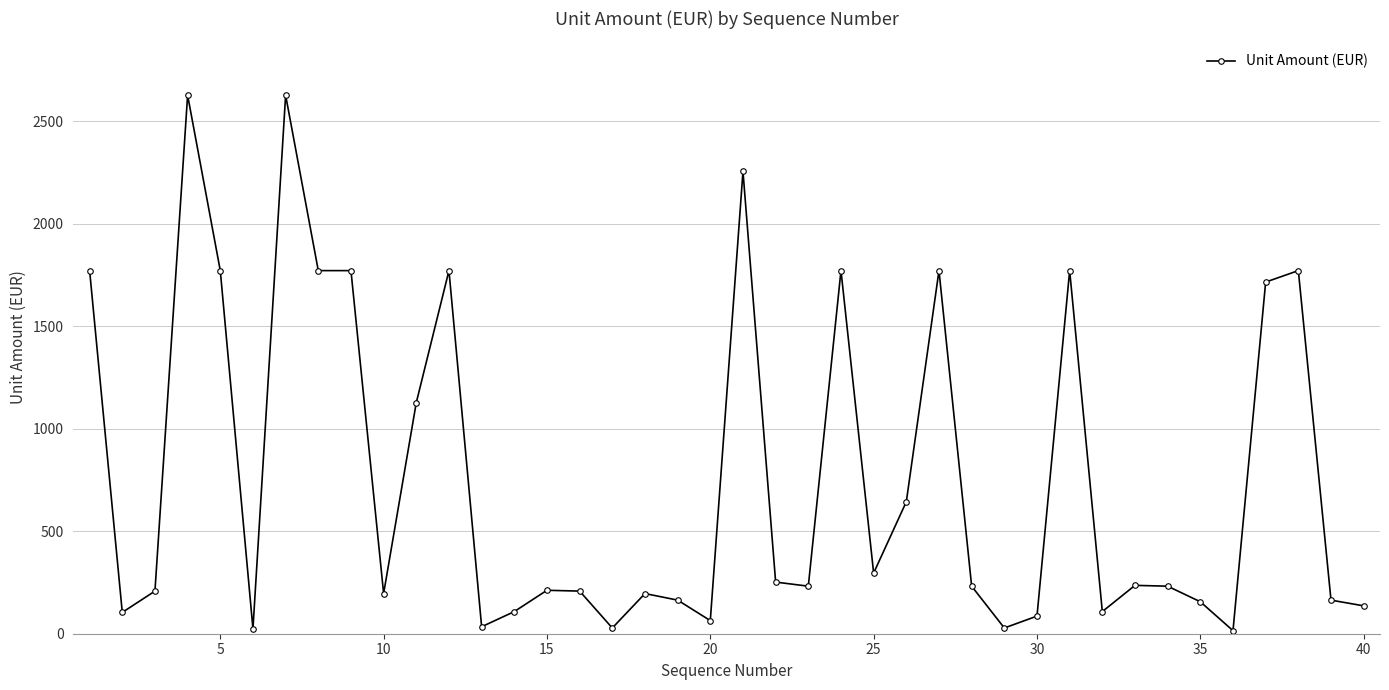

What is the difference between the maximum and second lowest values?

2604